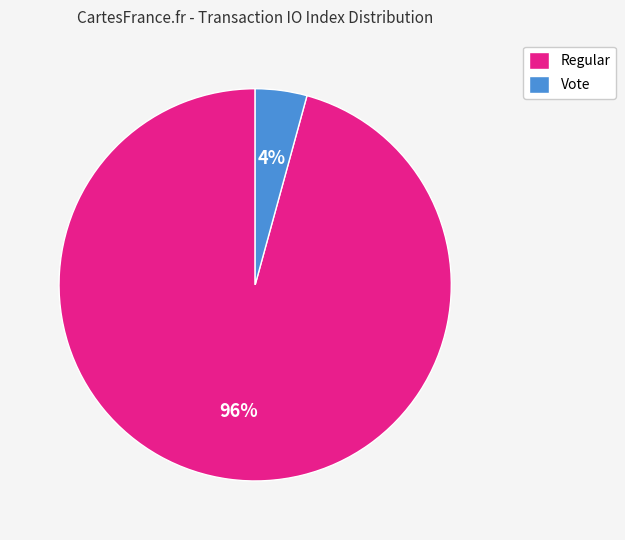

To the nearest percent, what portion does Regular represent?

96%